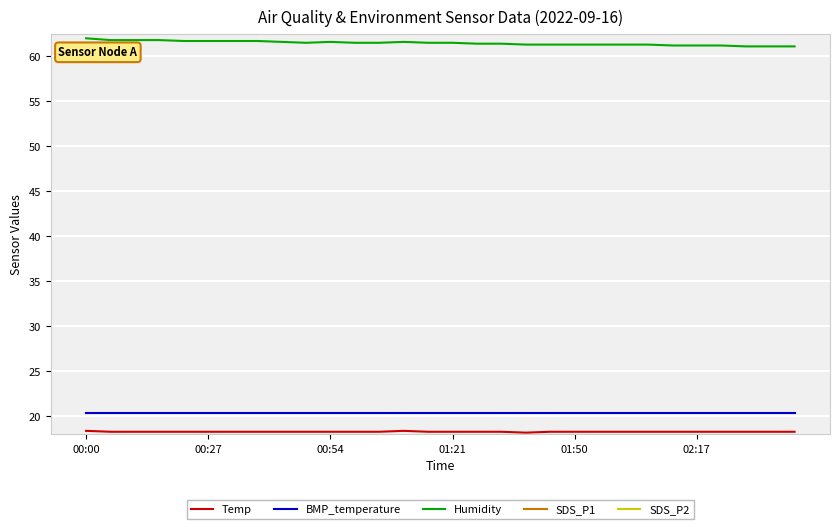

What is the value of the Humidity point at the 11th from the left?

61.6